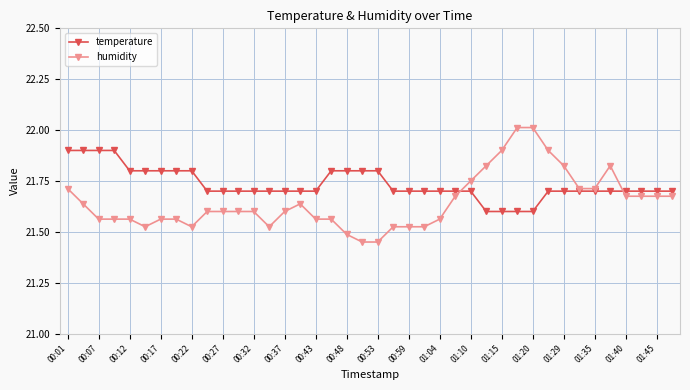

How many categories are shown in the chart?

40